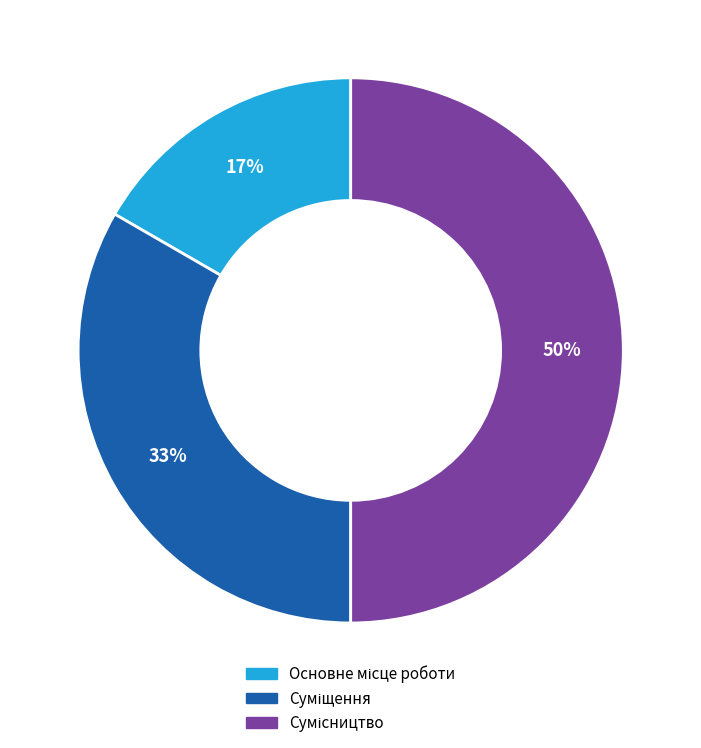

To the nearest percent, what is the difference between the largest and smallest slice percentages?

33%